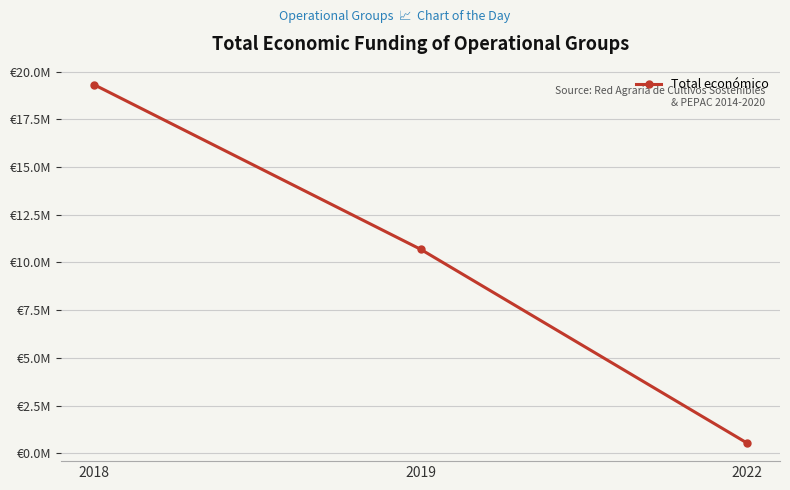

Where is the data nearest to the value 9926083?

2019